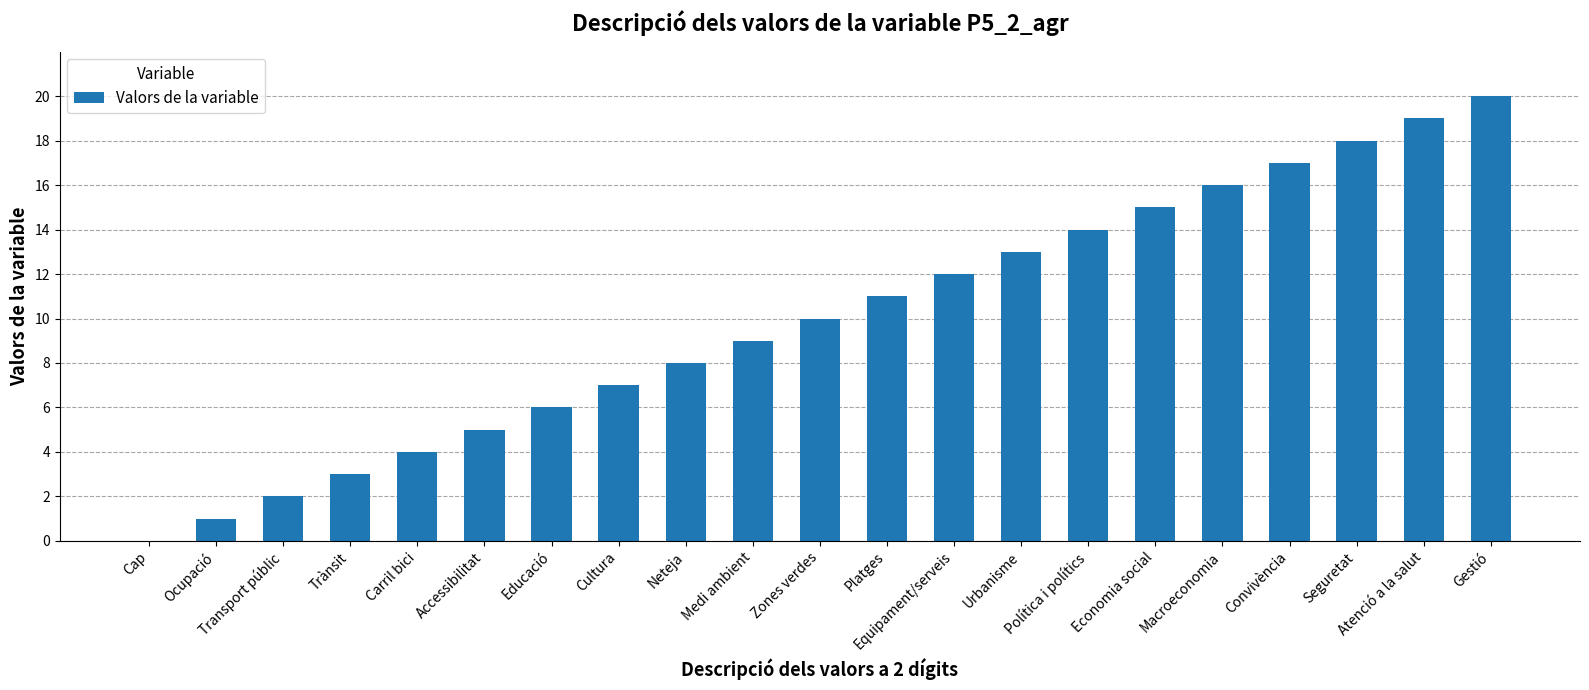

What is the sum of all values?

210